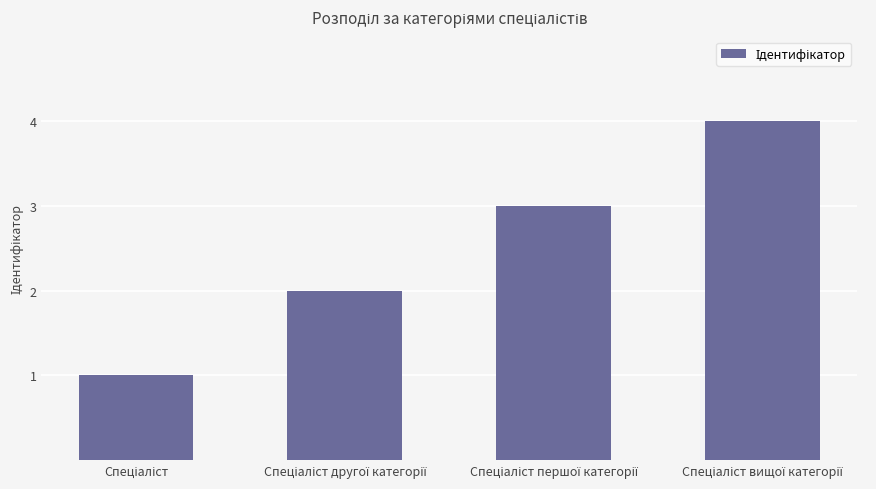

What is the difference between the maximum and minimum values?

3